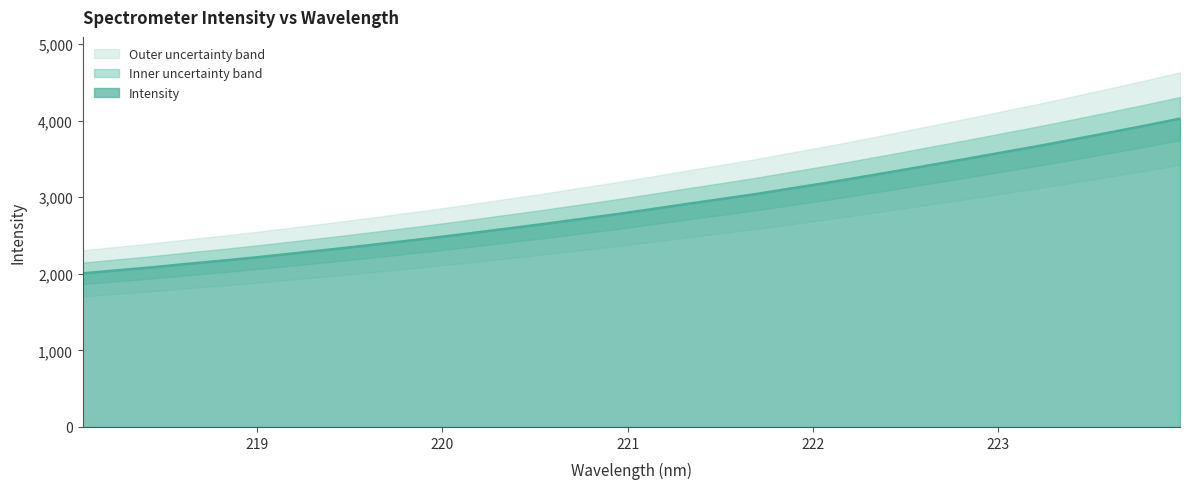

Approximately how many times larger is the value at 219.2067 compared to 220.3533?

0.9